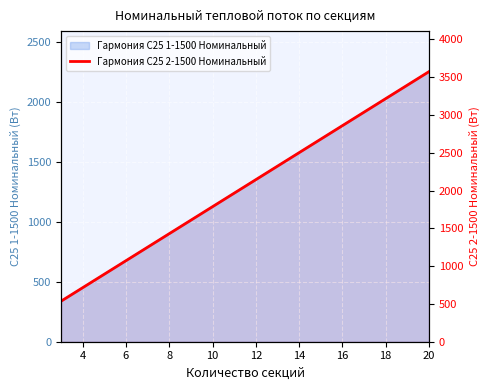

How many categories are shown in the chart?

18